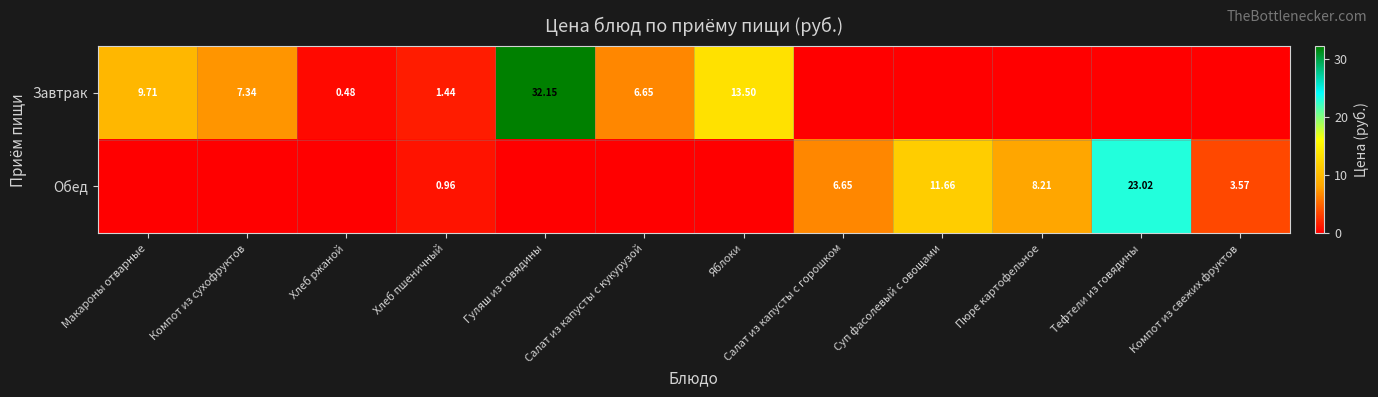

List the series in order of their peak value, lowest first.

Обед, Завтрак